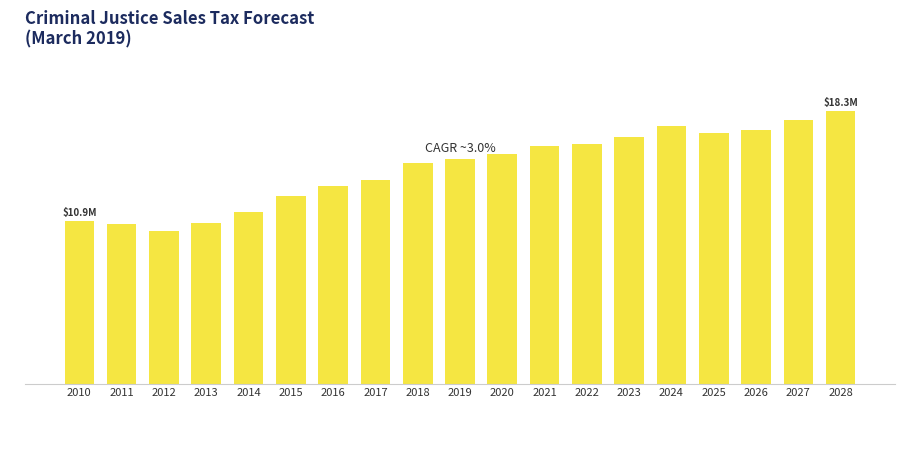

What value does the data have at 2016?

13243627.9